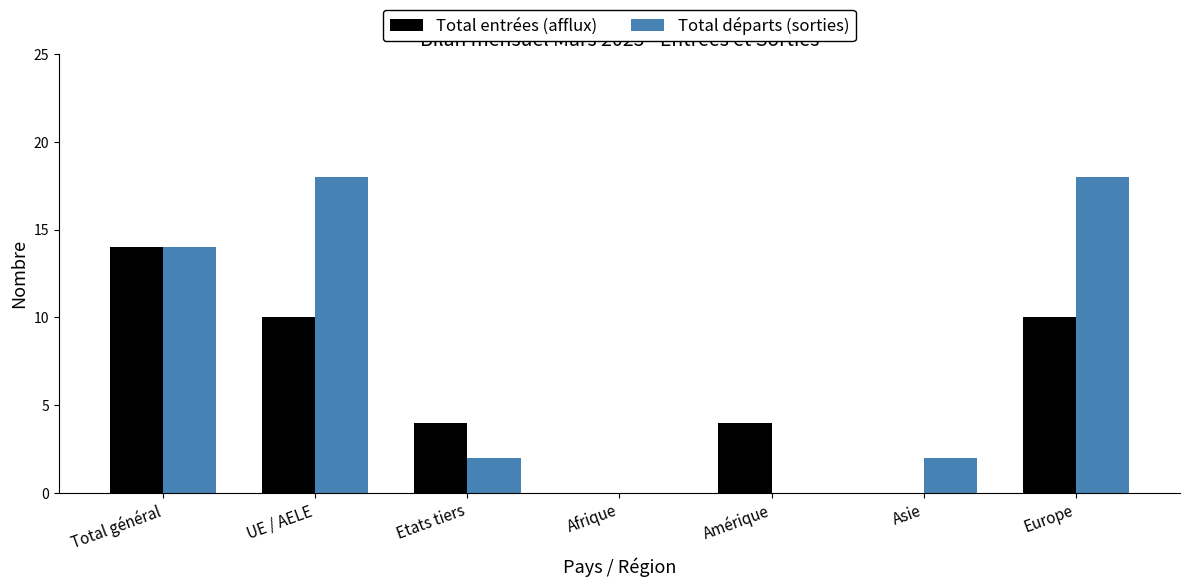

Reading right to left, list all the values displayed in this chart.

Total entrées (afflux): Europe=10	Asie=0	Amérique=4	Afrique=0	Etats tiers=4	UE / AELE=10	Total général=14
Total départs (sorties): Europe=18	Asie=2	Amérique=0	Afrique=0	Etats tiers=2	UE / AELE=18	Total général=14